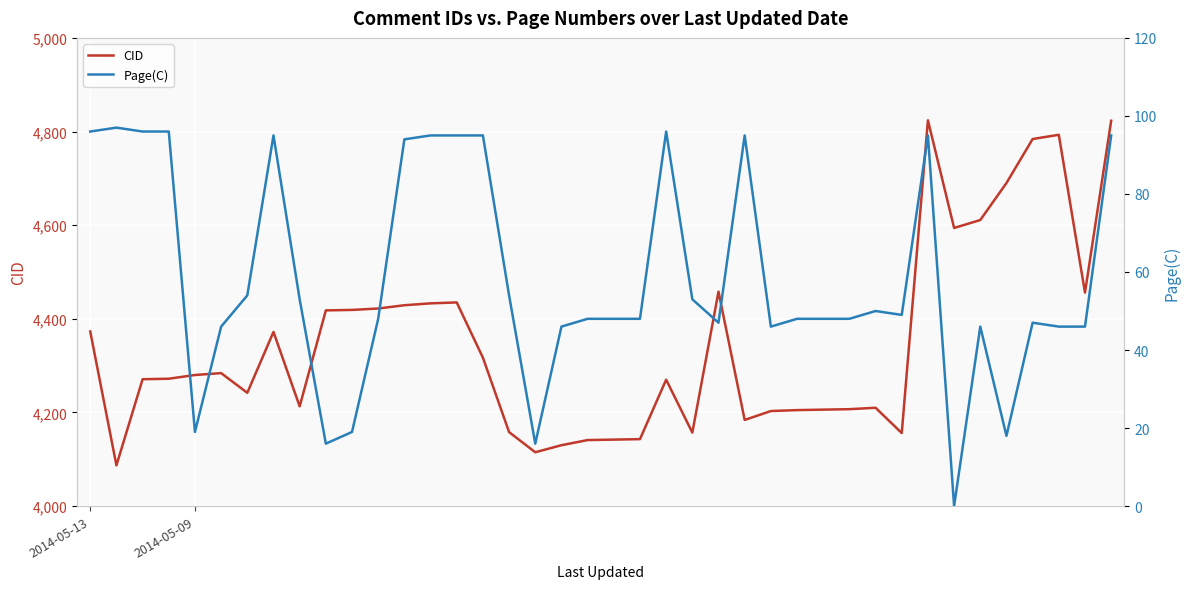

At 21, list the series in order from smallest to largest.

Page(C), CID